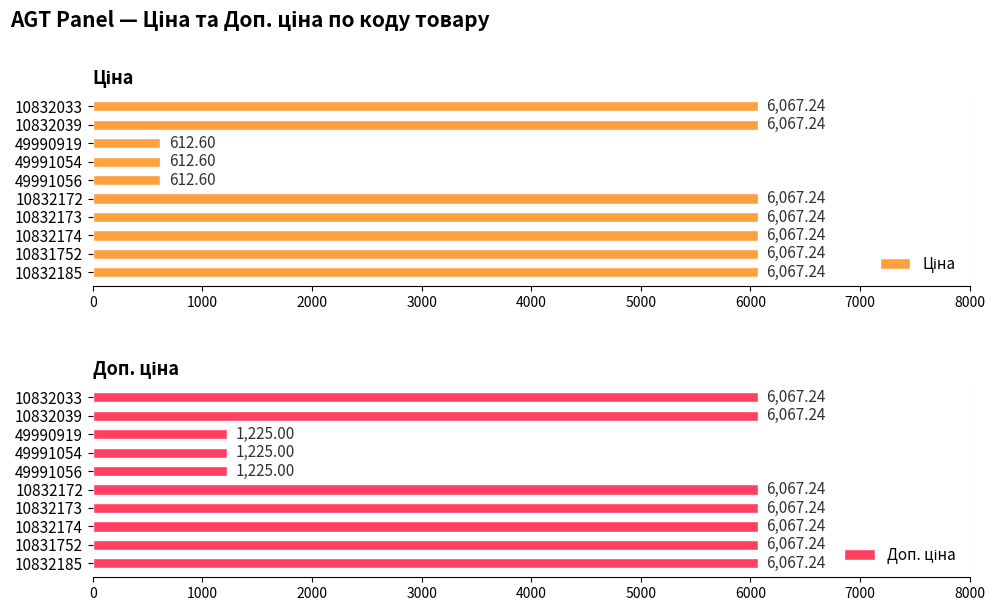

What is the total value across all series at 49991056?

1837.6